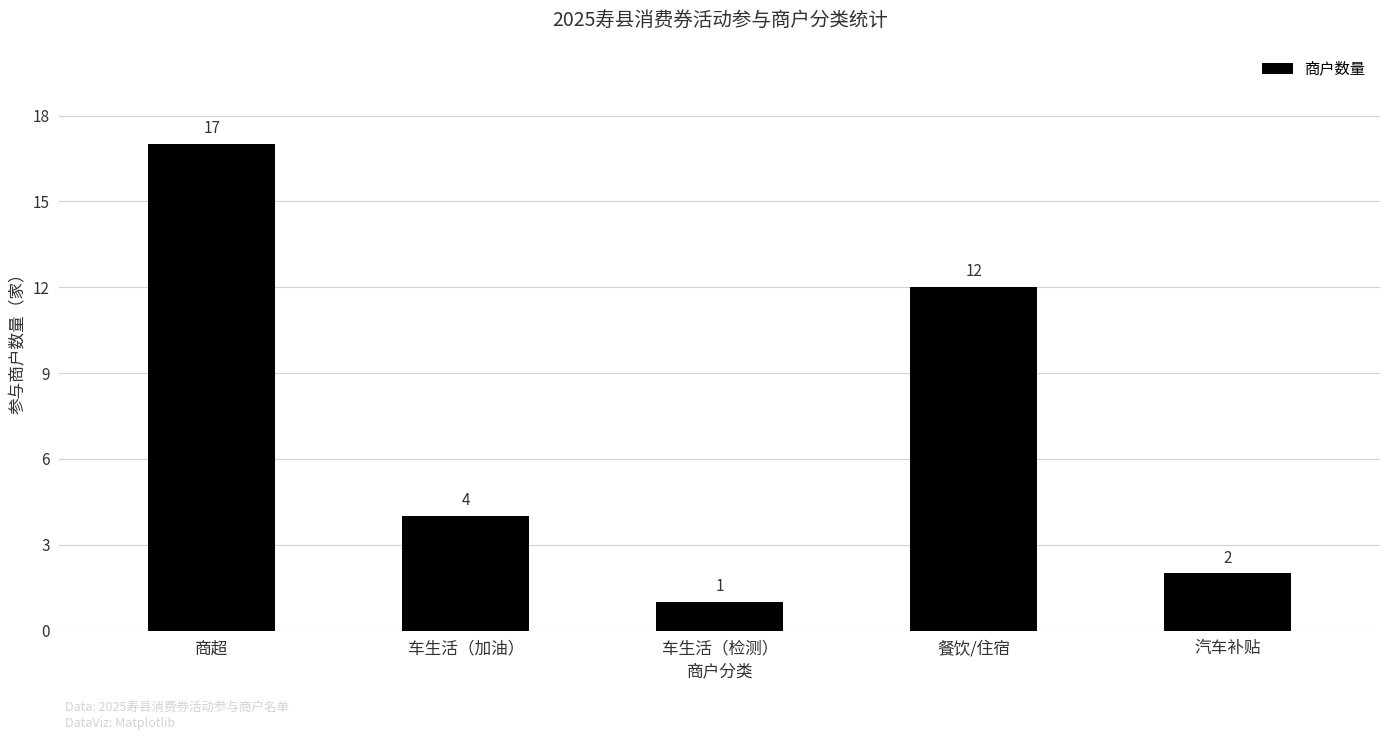

Which label corresponds to the smallest value in the chart?

车生活（检测）